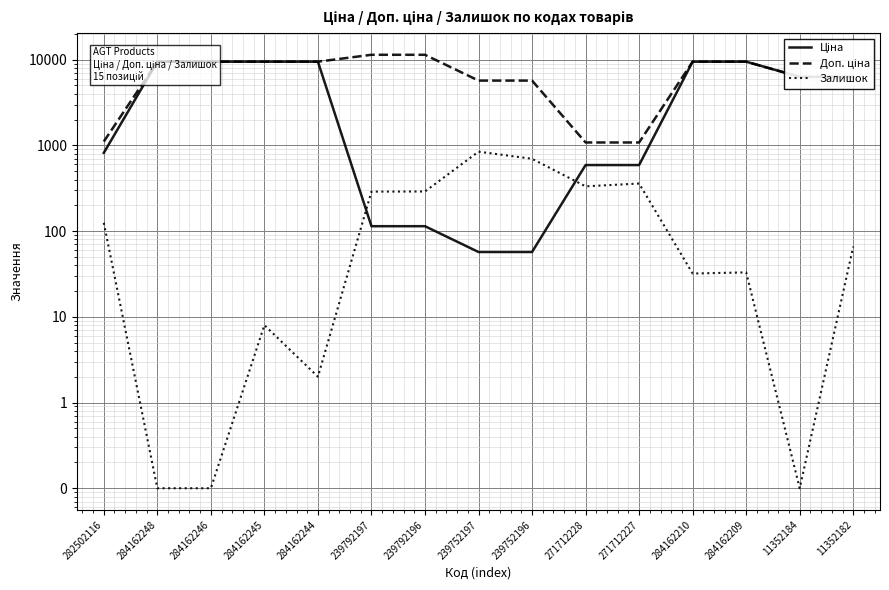

Does the chart display data point markers on the line(s)?

No